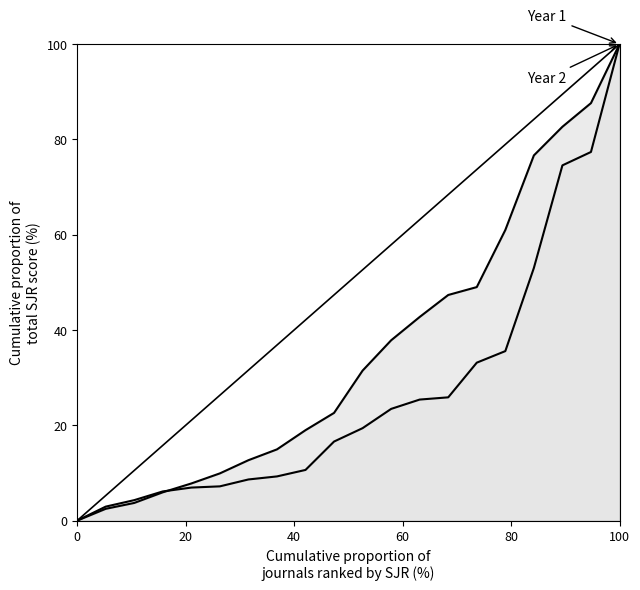

What is the maximum value shown in the chart?

100.0